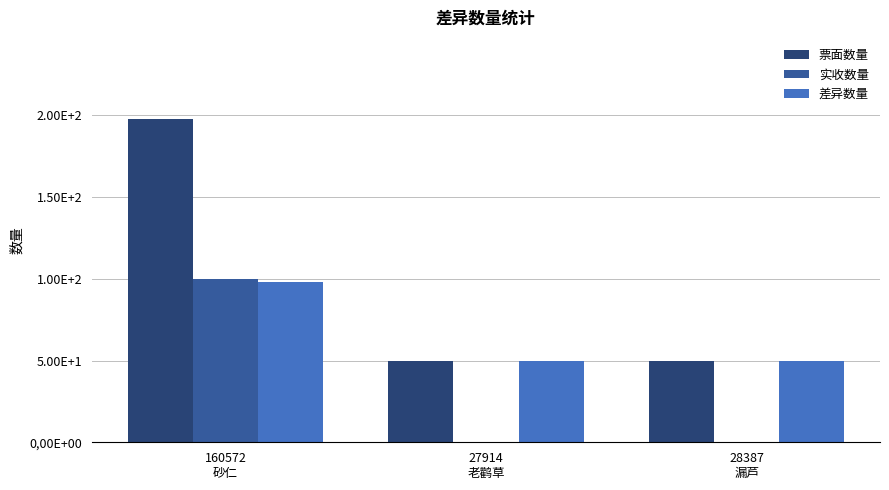

Which series has the largest total across all categories?

票面数量